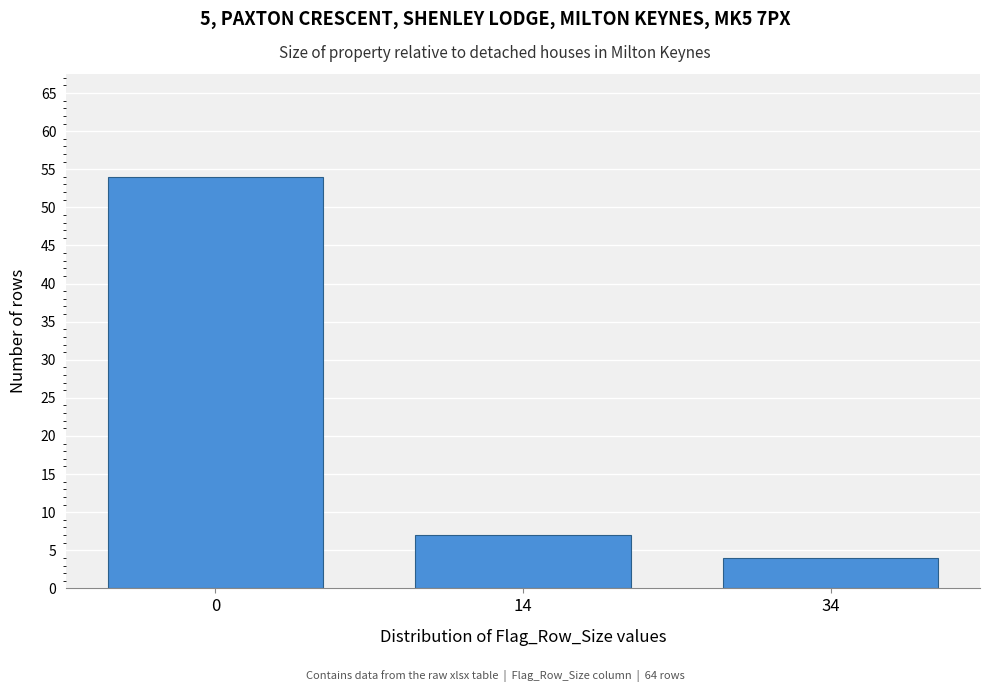

Reading left to right, transcribe all the data shown in this chart.

54	7	4